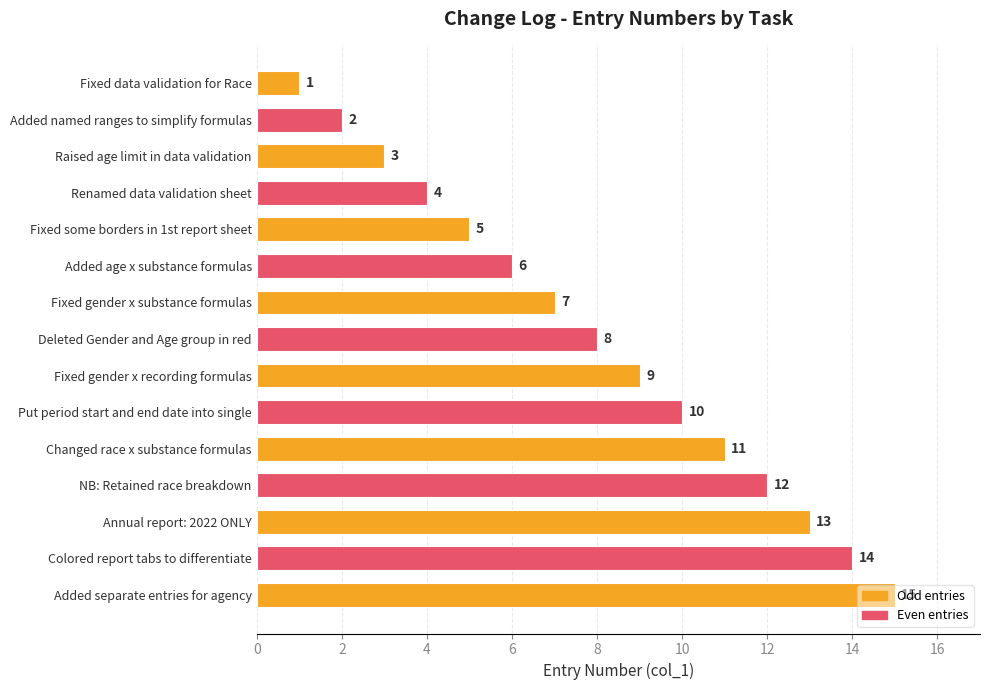

Which has a higher value, Added named ranges to simplify formulas or Changed race x substance formulas?

Changed race x substance formulas